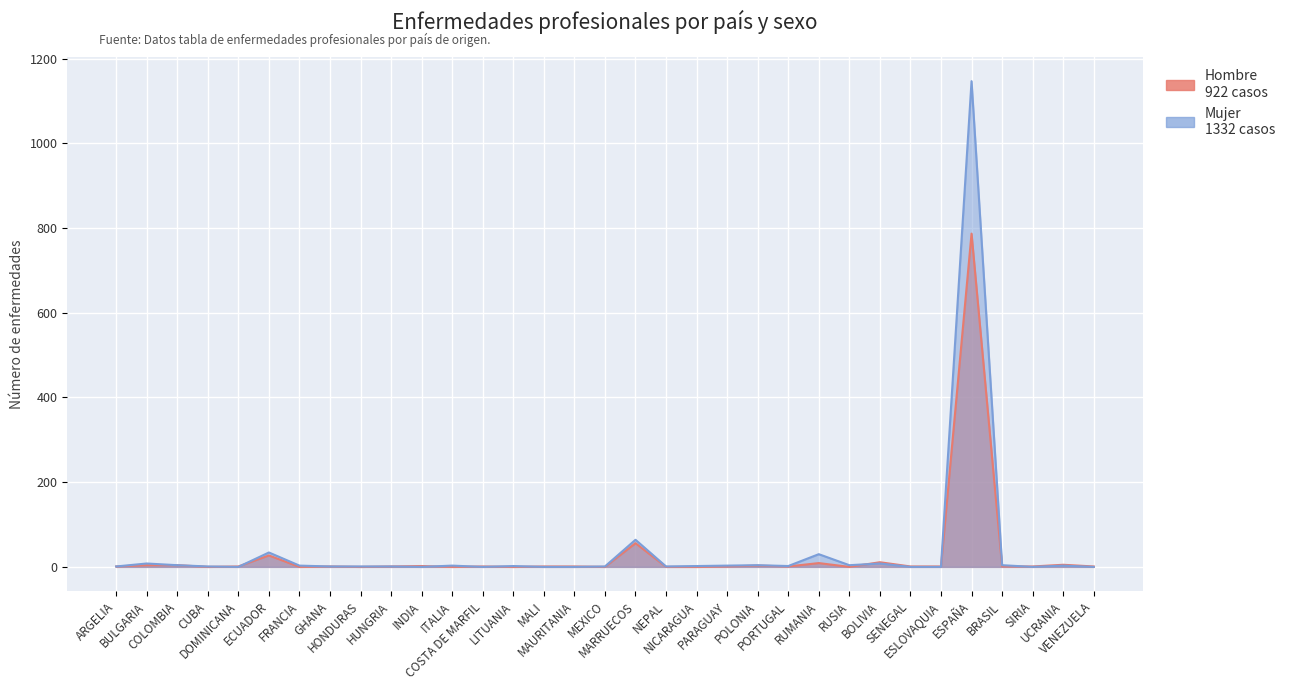

How many values in the Hombre series are below 1?

9